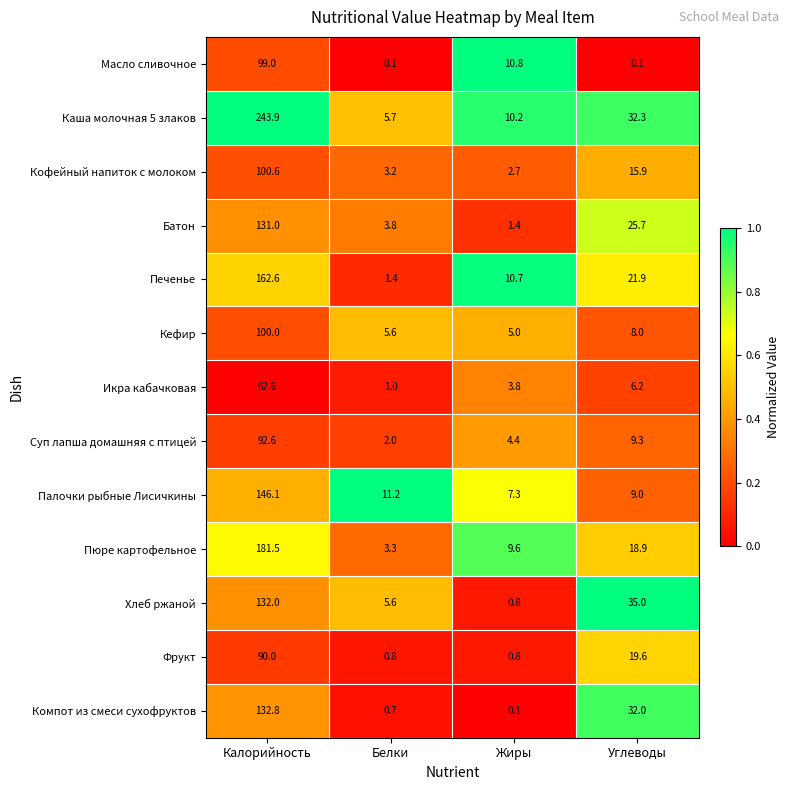

True or false: Каша молочная 5 злаков has a value of 402.6 at Калорийность.

False